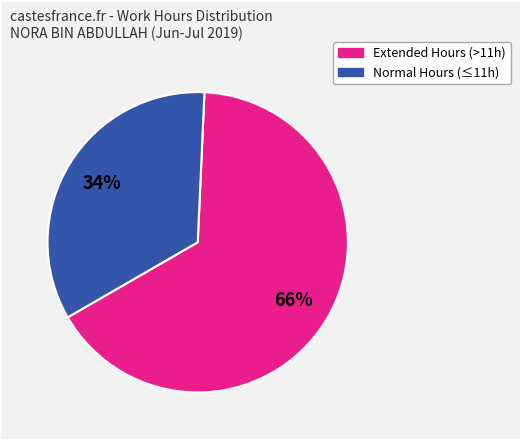

To the nearest percent, what is the average slice percentage?

50%